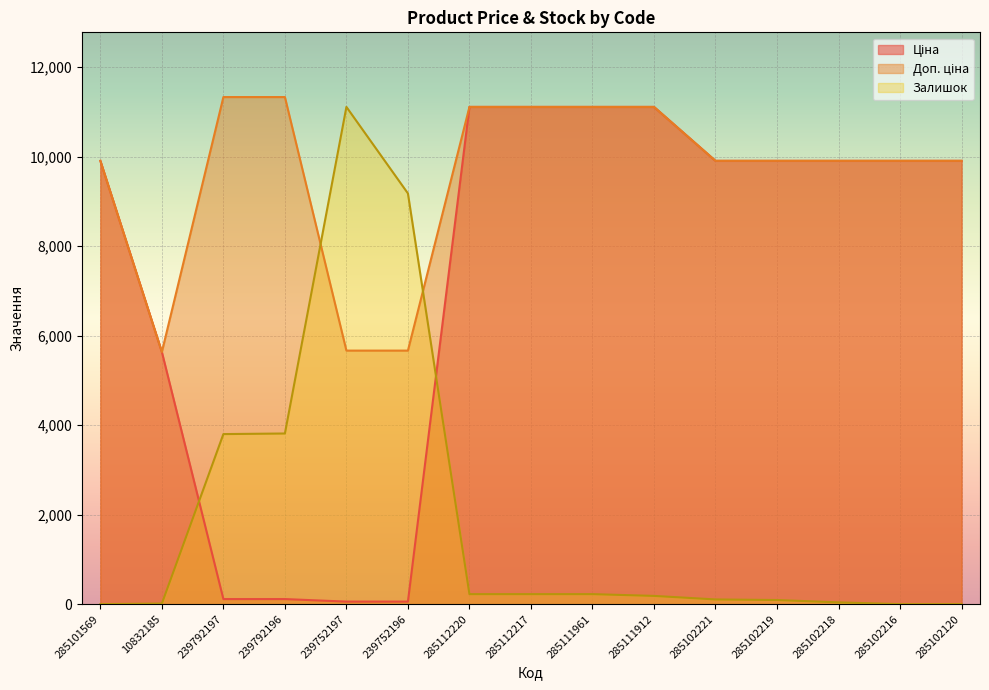

What is the sum of the Залишок values at 285112217 and 239752196?

9403.8